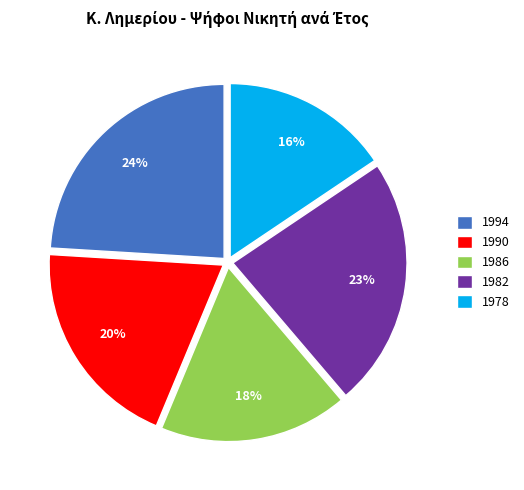

Between 1986 and 1978, which is larger?

1986